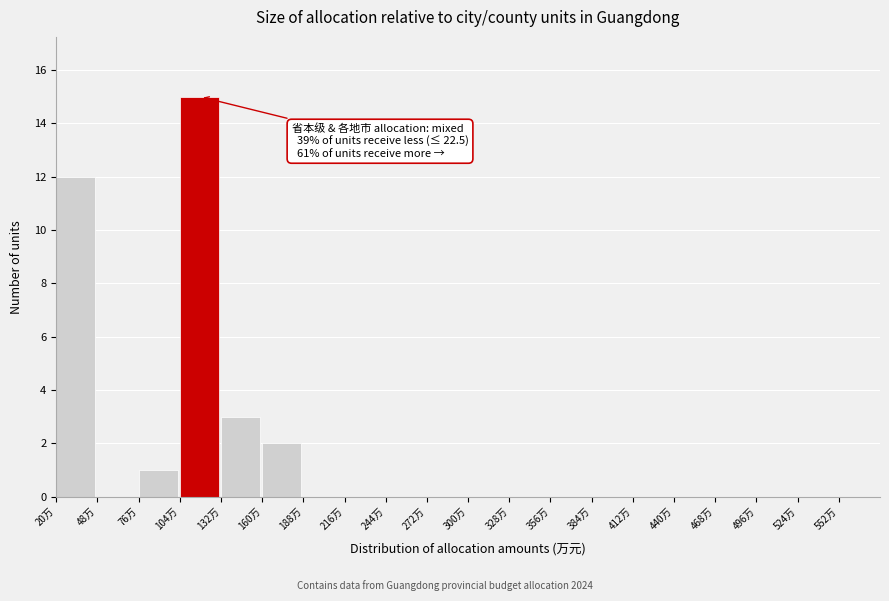

Which range on the x-axis has the tallest bar?

104 to 132